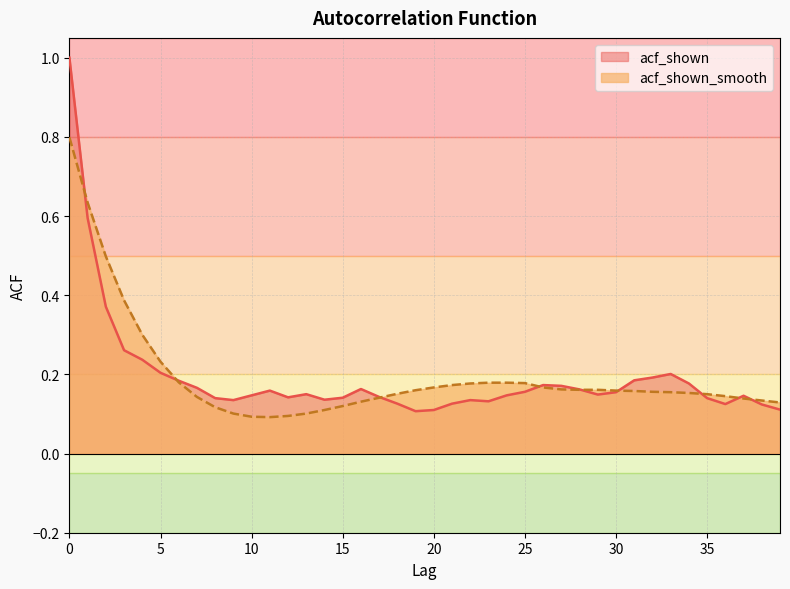

At how many categories does at least one series exceed 0?

40